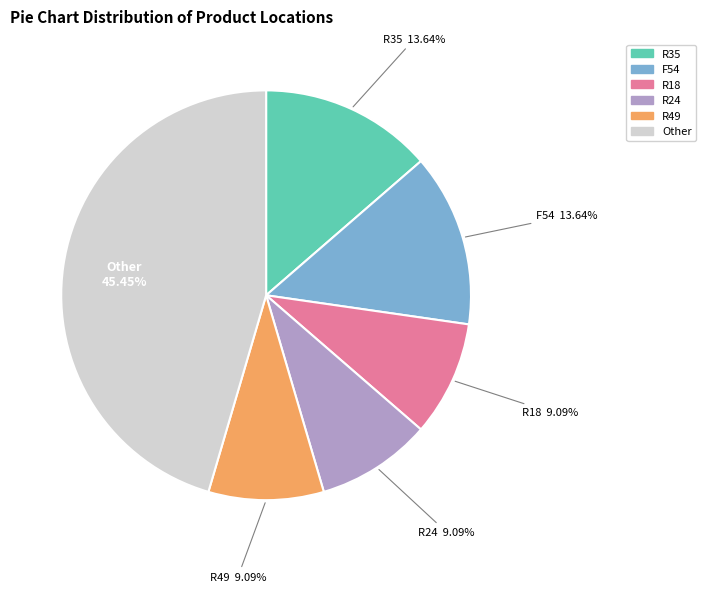

Is there a majority slice in this chart?

No